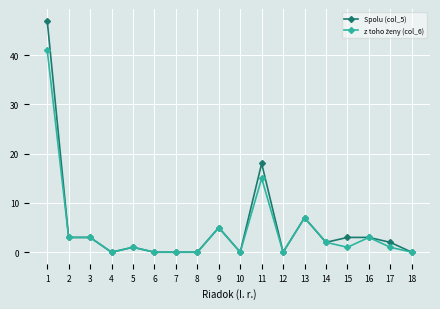

What is the greatest value displayed?

47